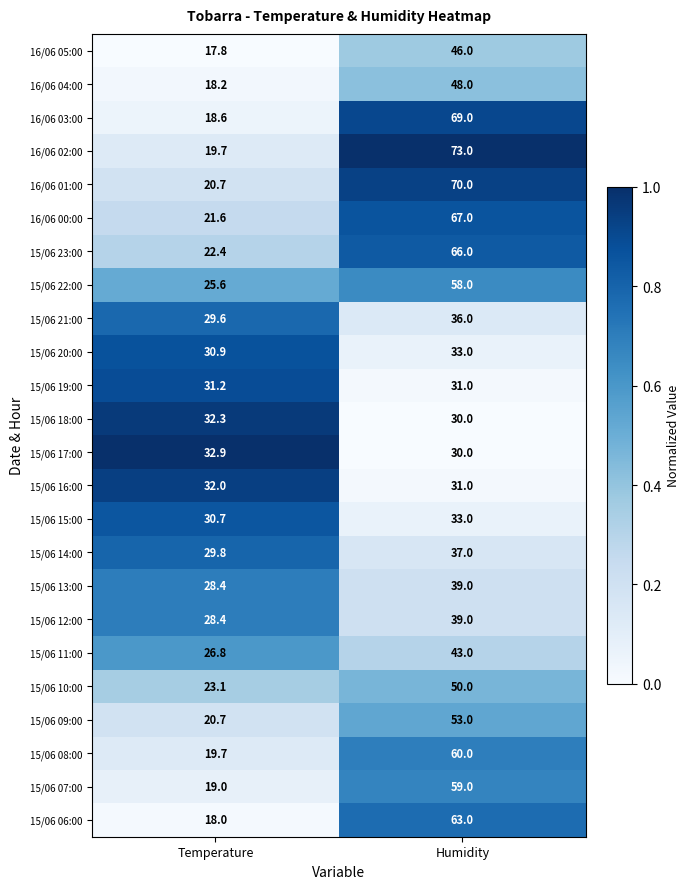

What is the average value of the 16/06 00:00 series?

44.3